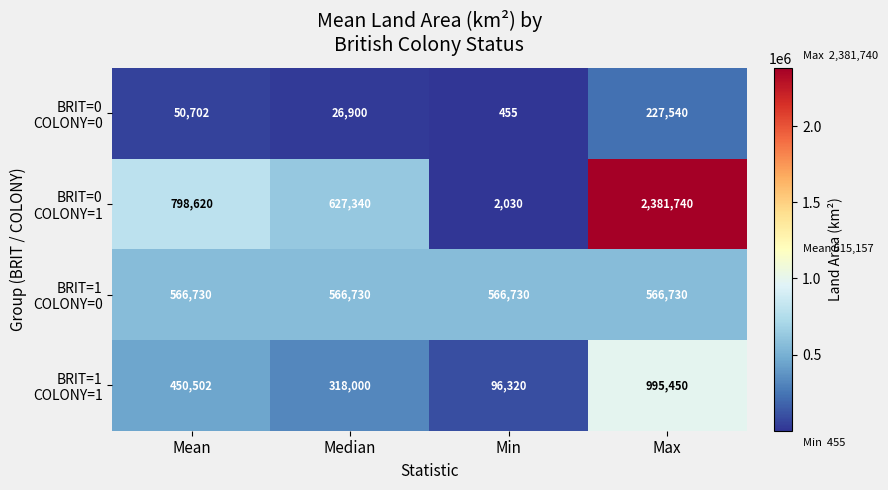

What is the total value across all series at Mean?

1866554